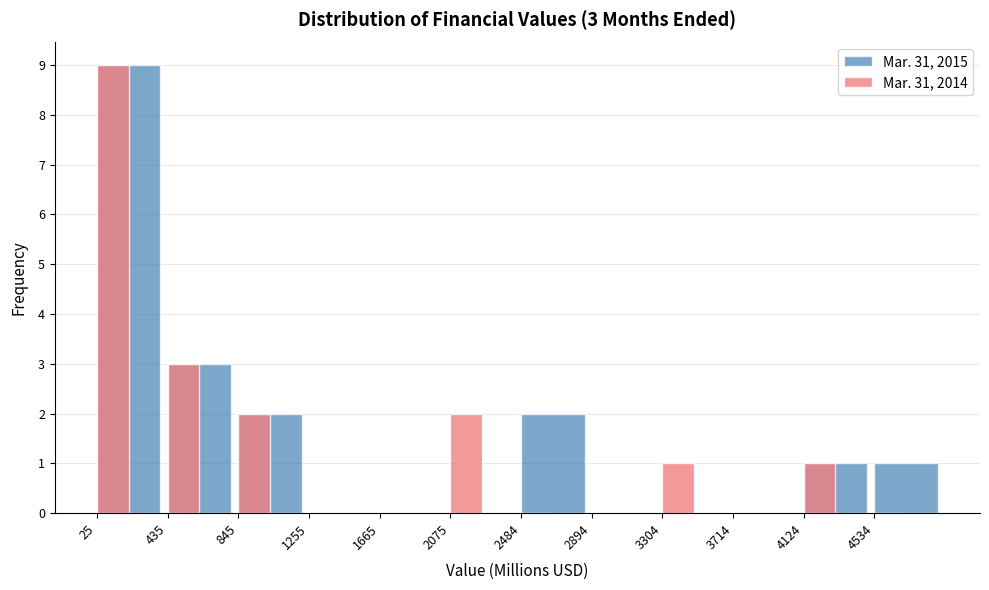

Reading left to right, extract all data points from this chart.

Mar. 31, 2015: 25=9	435=3	845=2	1255=0	1665=0	2075=0	2484=2	2894=0	3304=0	3714=0	4124=1	4534=1
Mar. 31, 2014: 25=9	435=3	845=2	1255=0	1665=0	2075=2	2484=0	2894=0	3304=1	3714=0	4124=1	4534=0